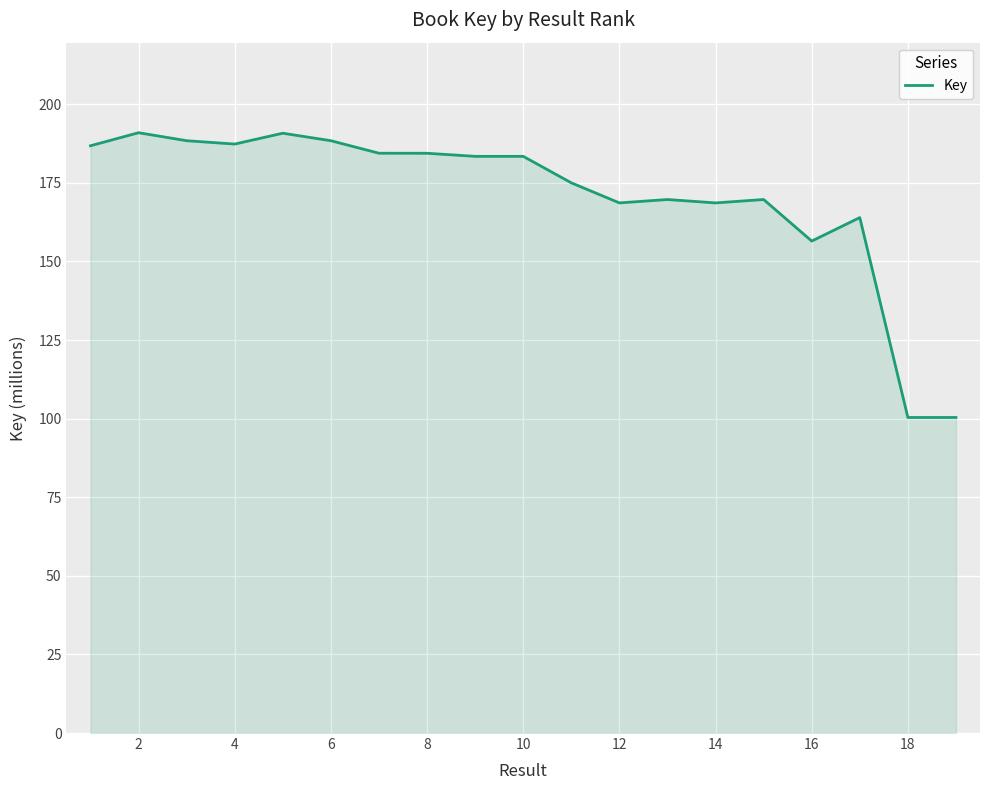

How many lines are shown in the chart?

1